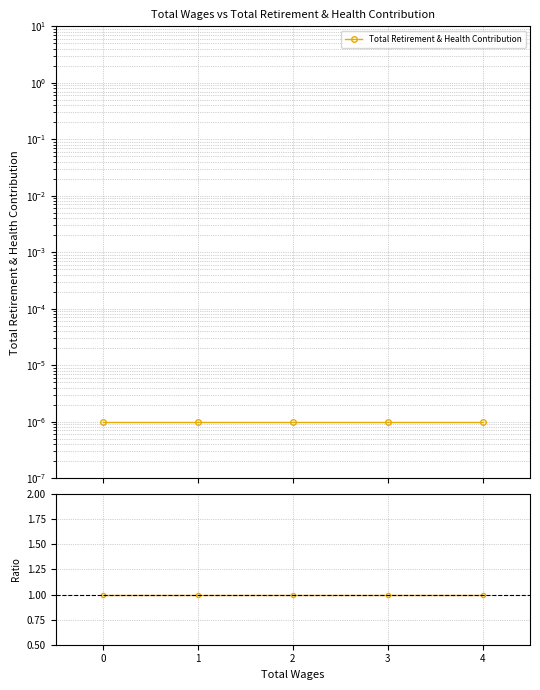

What is the highest value of the Total Retirement & Health Contribution ratio series?

1.0